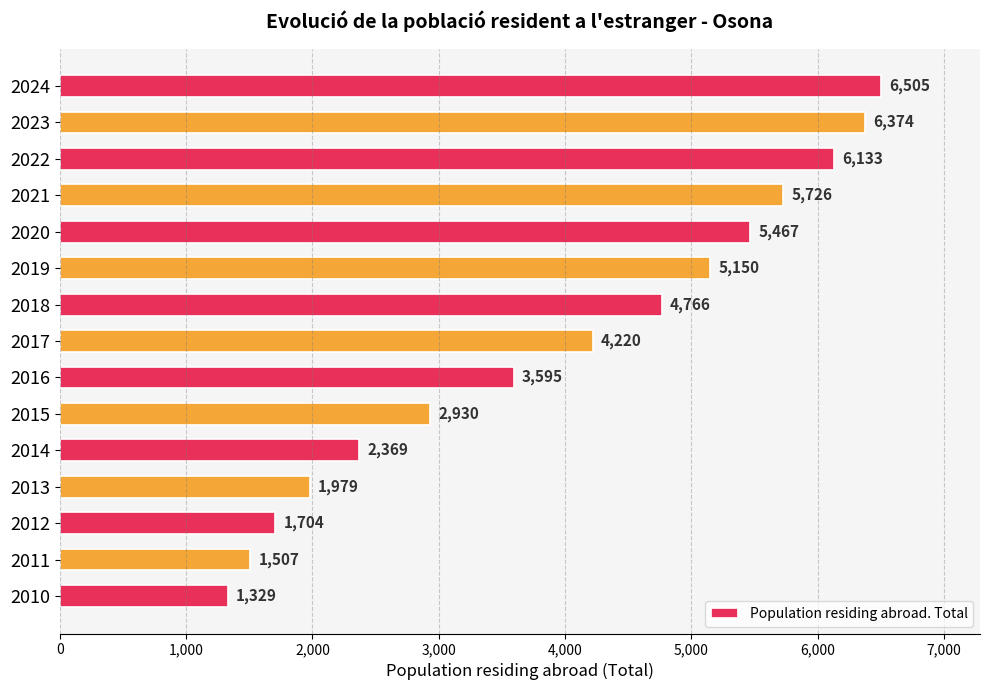

What is the smallest value displayed?

1329